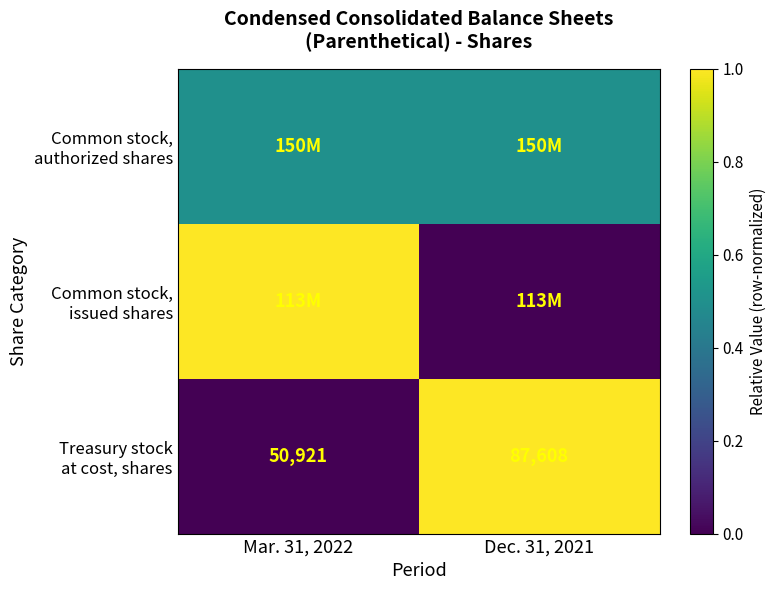

How many distinct data groups are displayed?

3